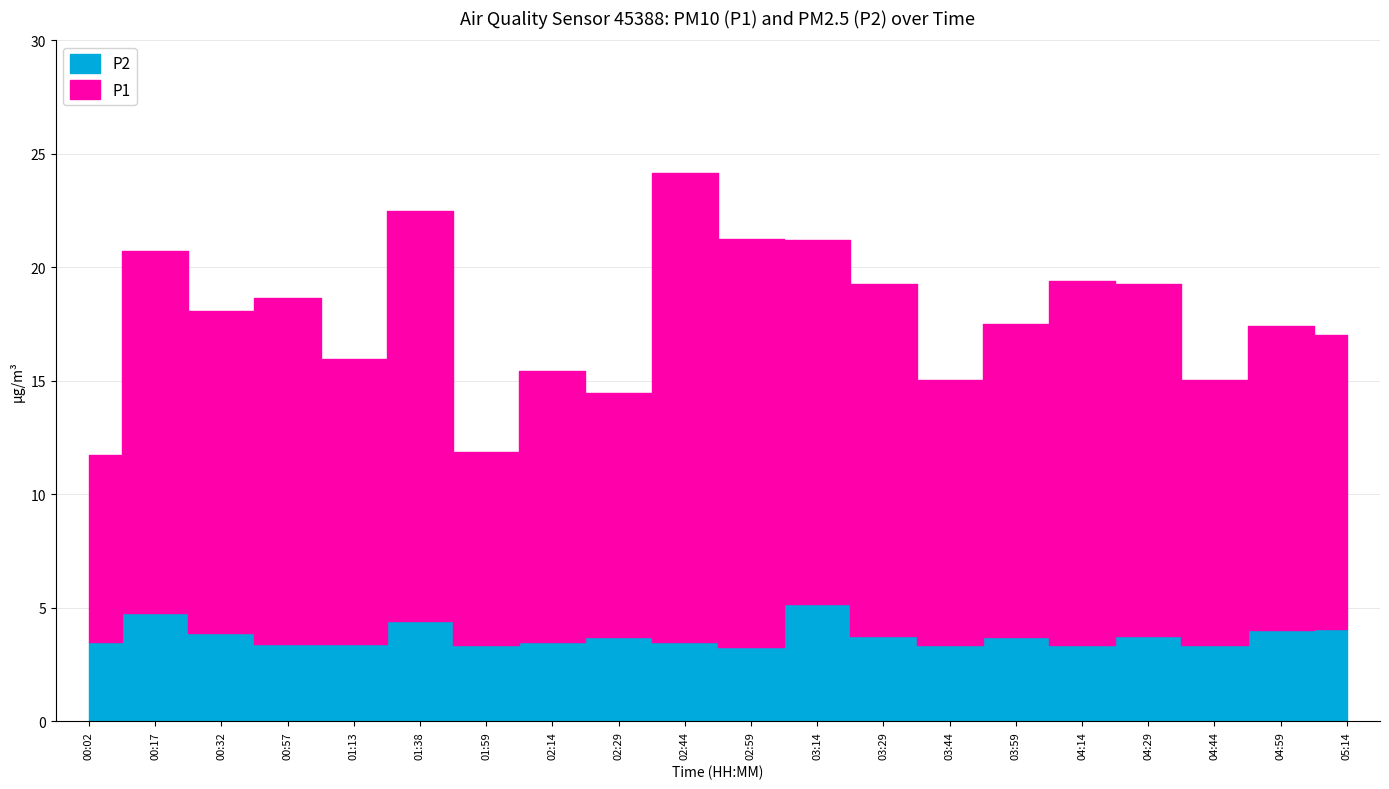

The P2 series shows 1.2 at 04:14. True or false?

False